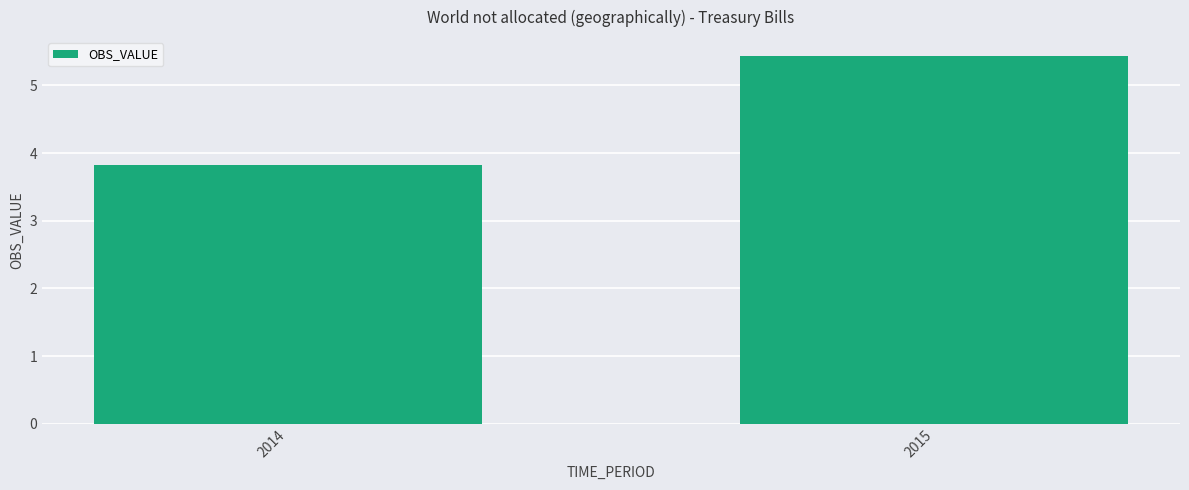

The chart shows a value of 1.9 at 2014. True or false?

False